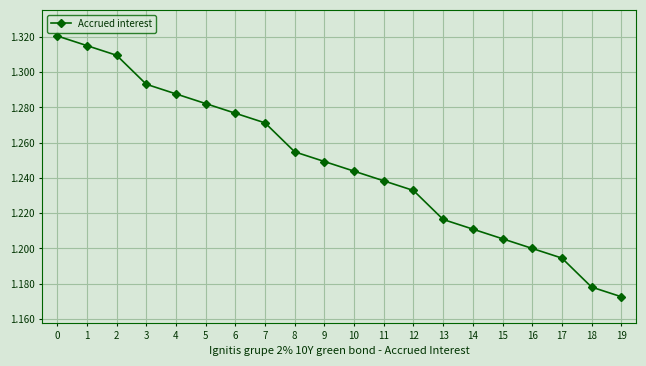

Which has a higher value, 8 or 2?

2